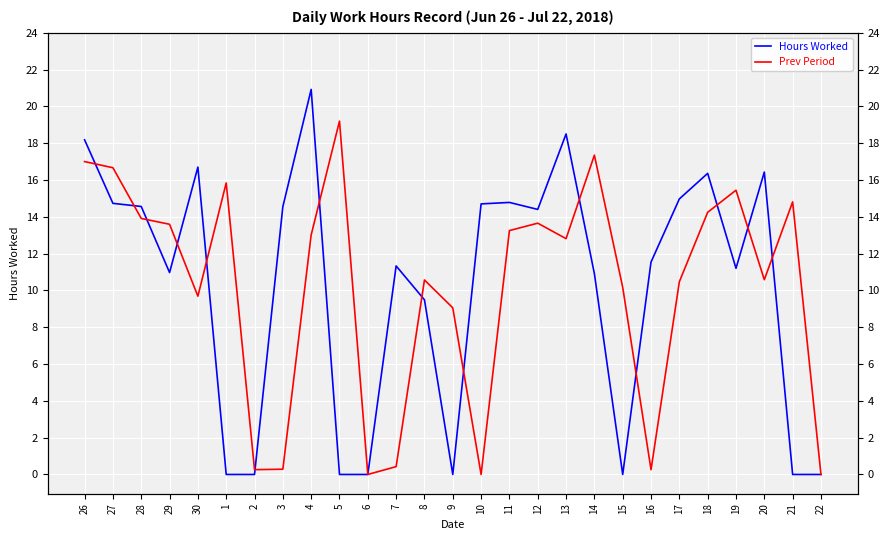

Rank the series by their maximum value, from lowest to highest.

Prev Period, Hours Worked